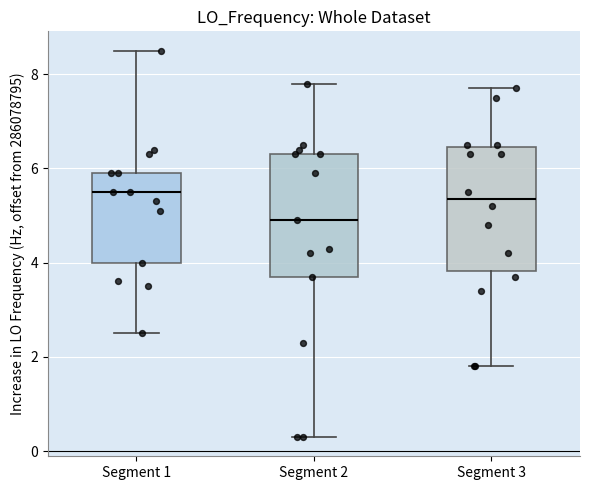

Reading left to right, read every box against the y-axis: the position of its median line, the range the box covers, and the ends of its whiskers. The values are not printed on the chart, so give them approximately, as read against the axis.

Segment 1: median 5.6, box 4.0 to 5.8, whiskers 2.6 to 8.6
Segment 2: median 4.8, box 3.6 to 6.4, whiskers 0.4 to 7.8
Segment 3: median 5.4, box 3.8 to 6.4, whiskers 1.8 to 7.6